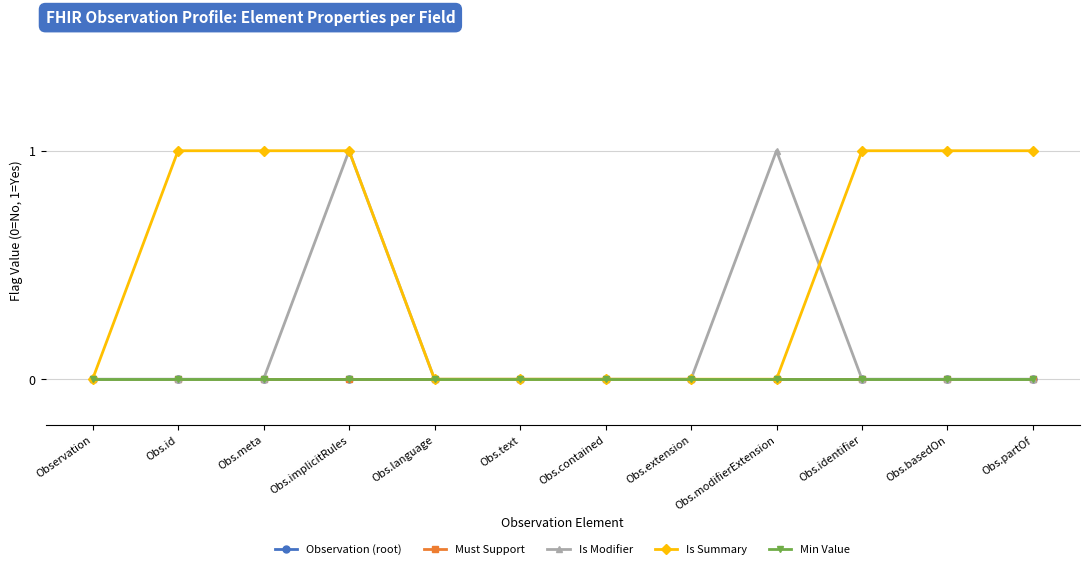

What is the difference between the Is Summary values at Observation and Obs.id?

1